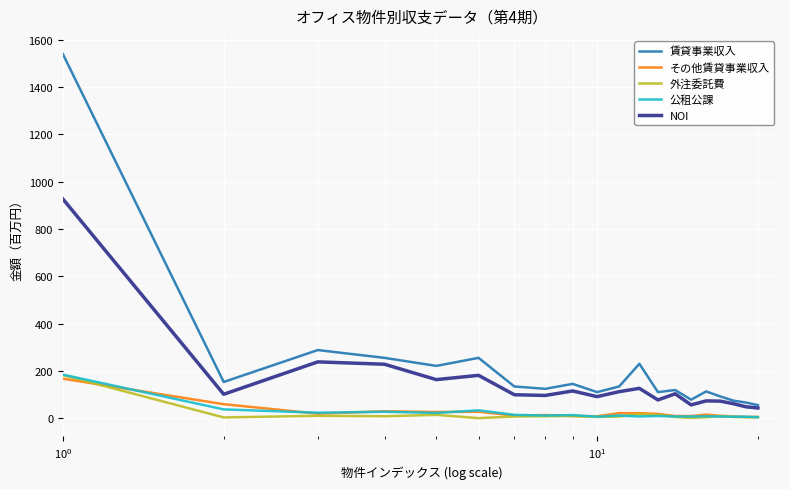

True or false: NOI and 公租公課 cross at least once.

False